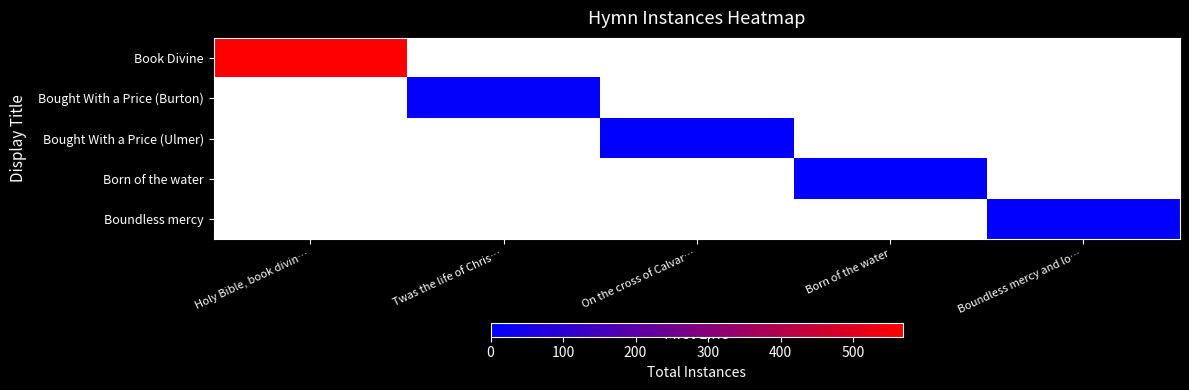

At which label does Boundless mercy reach its minimum?

Holy Bible, book divin…